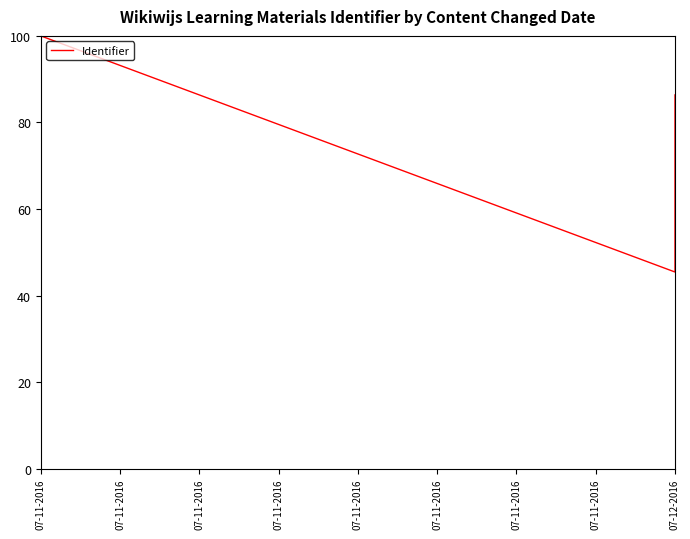

Which has a higher value, 07-11-2016 or 07-12-2016?

07-12-2016